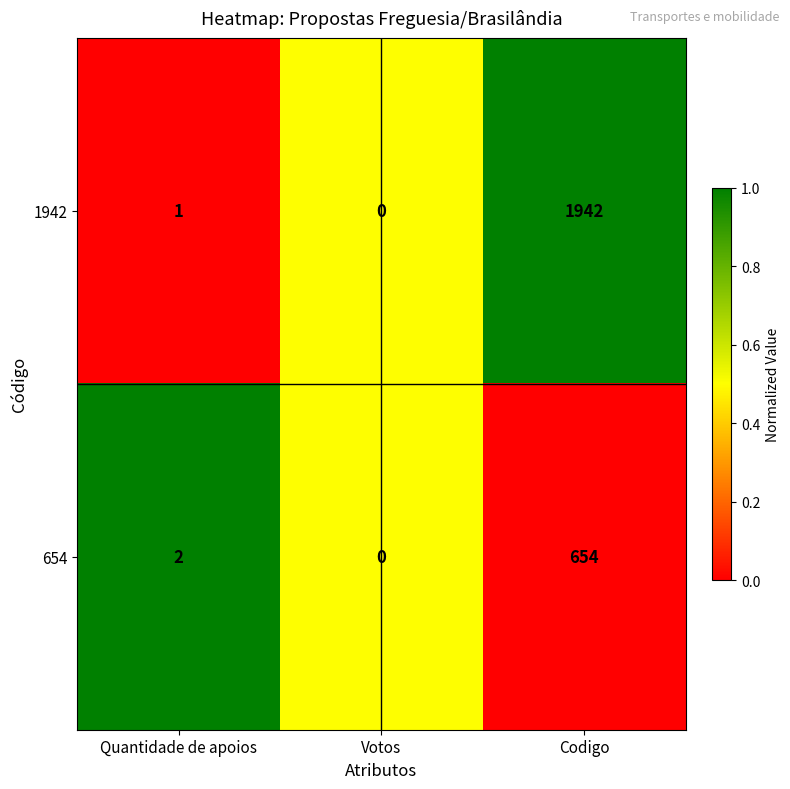

Reading left to right, transcribe all the data shown in this chart.

1942: 1	0	1942
654: 2	0	654